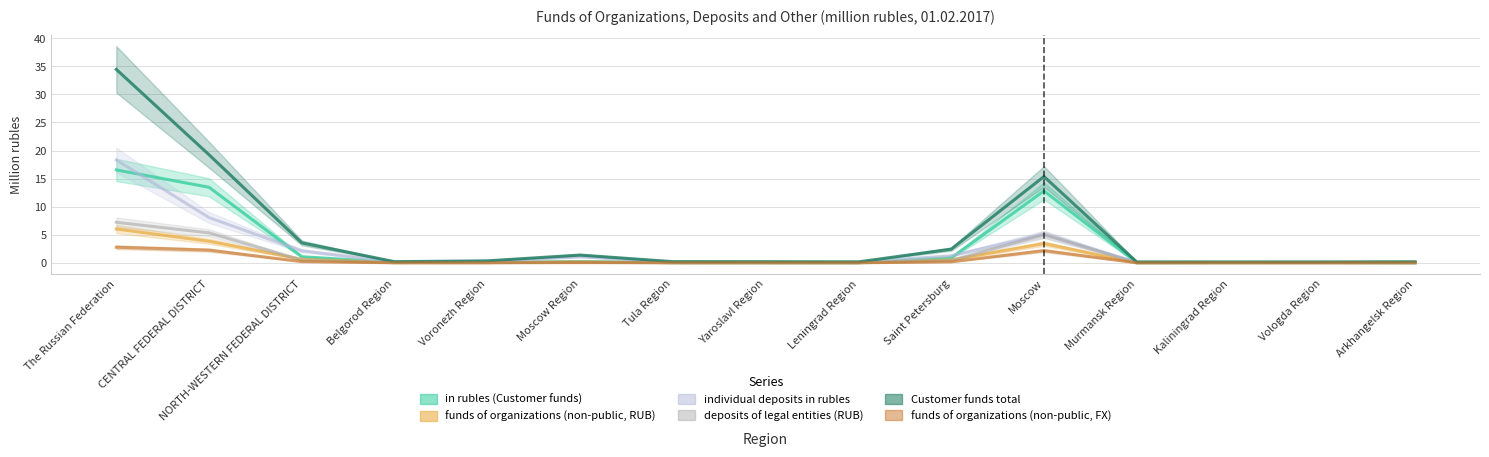

What position from the right is Murmansk Region?

4